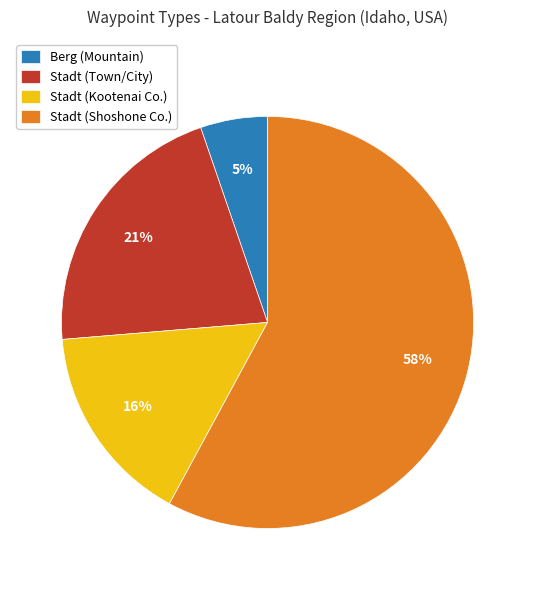

What is the largest slice in the pie chart?

Stadt (Shoshone Co.)